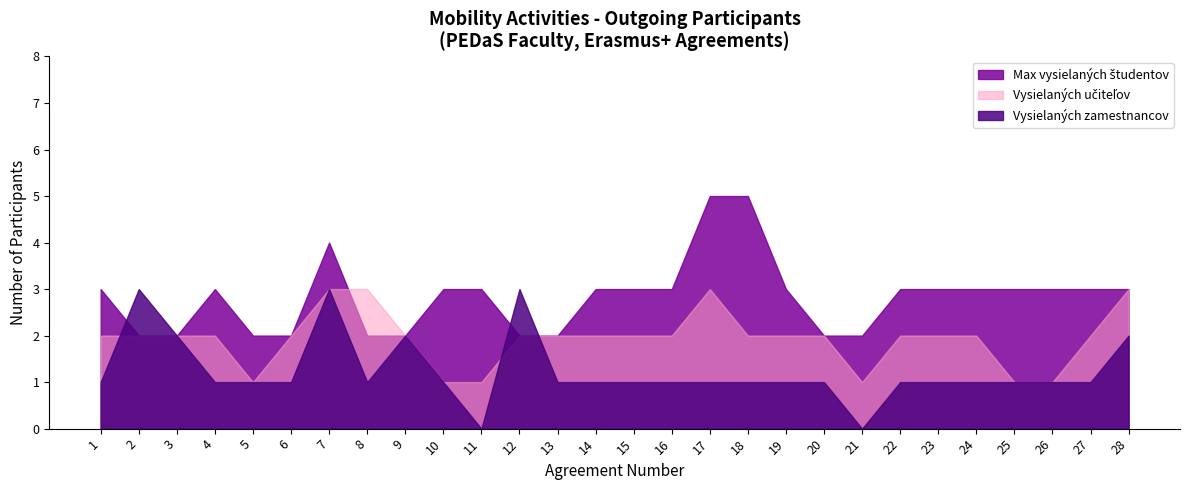

At how many categories does at least one series exceed 0?

28